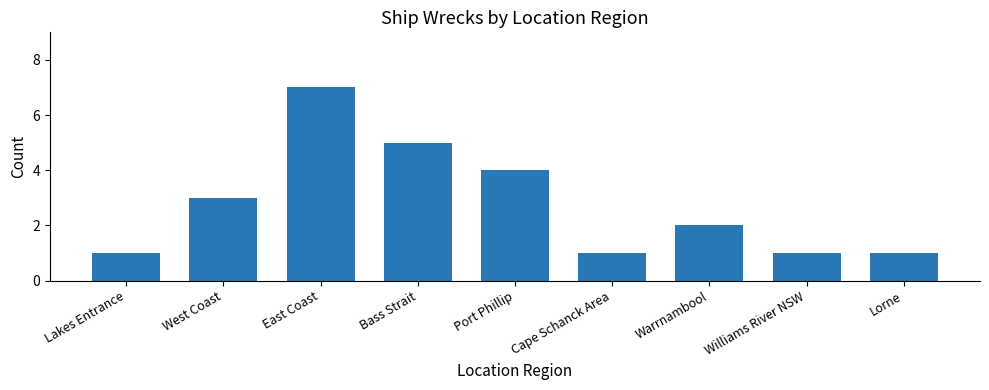

What position from the left is Port Phillip?

5